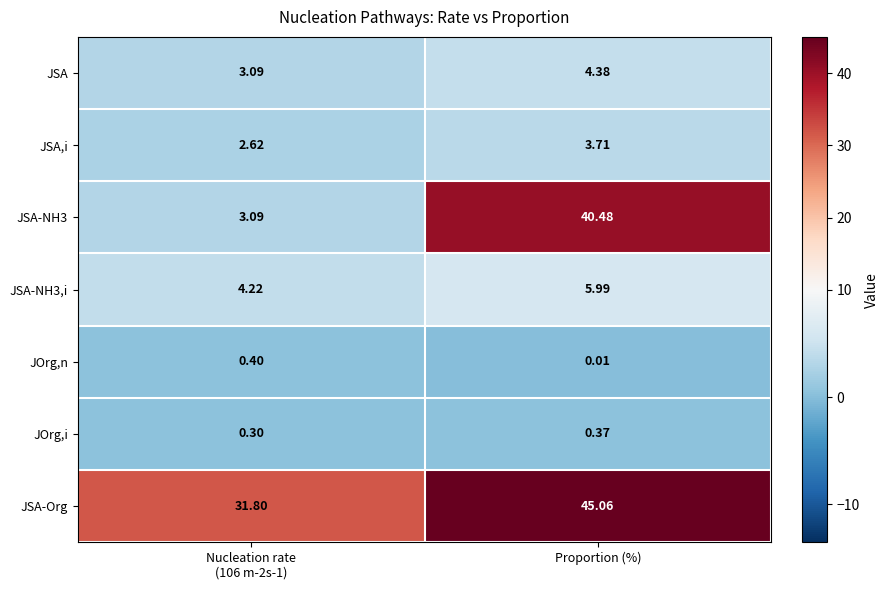

At which category is the sum across all series the highest?

Proportion (%)